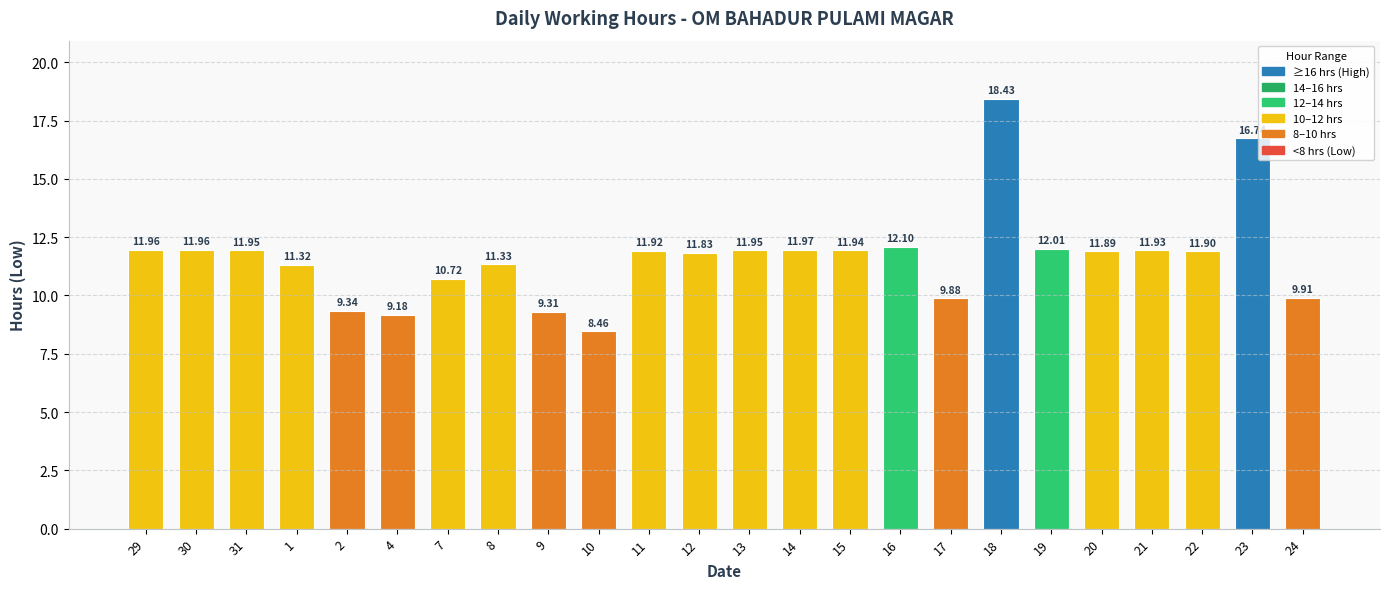

Where is the data nearest to the value 13?

16